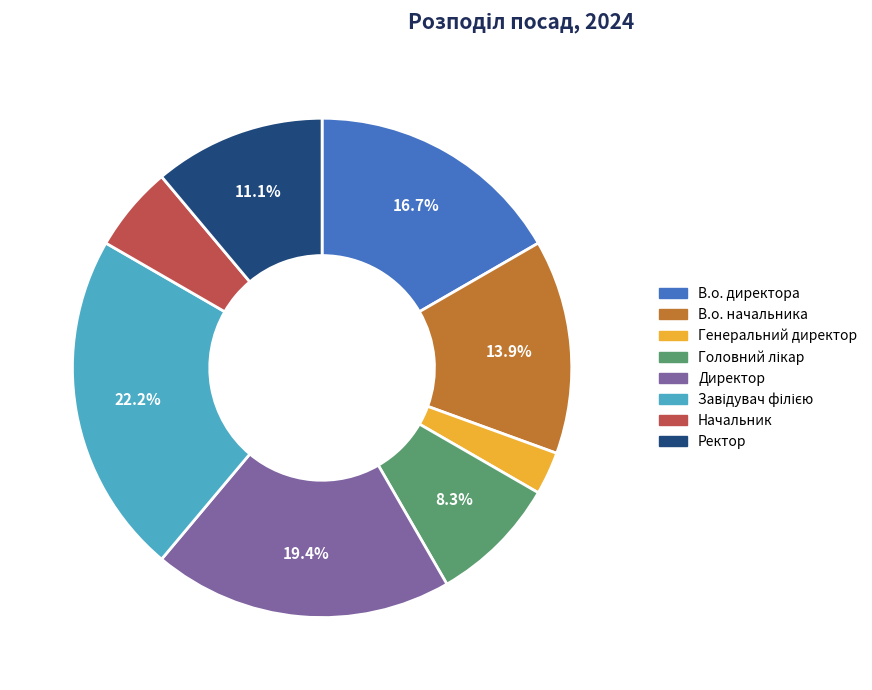

Does Ректор account for over 50% of the chart?

No